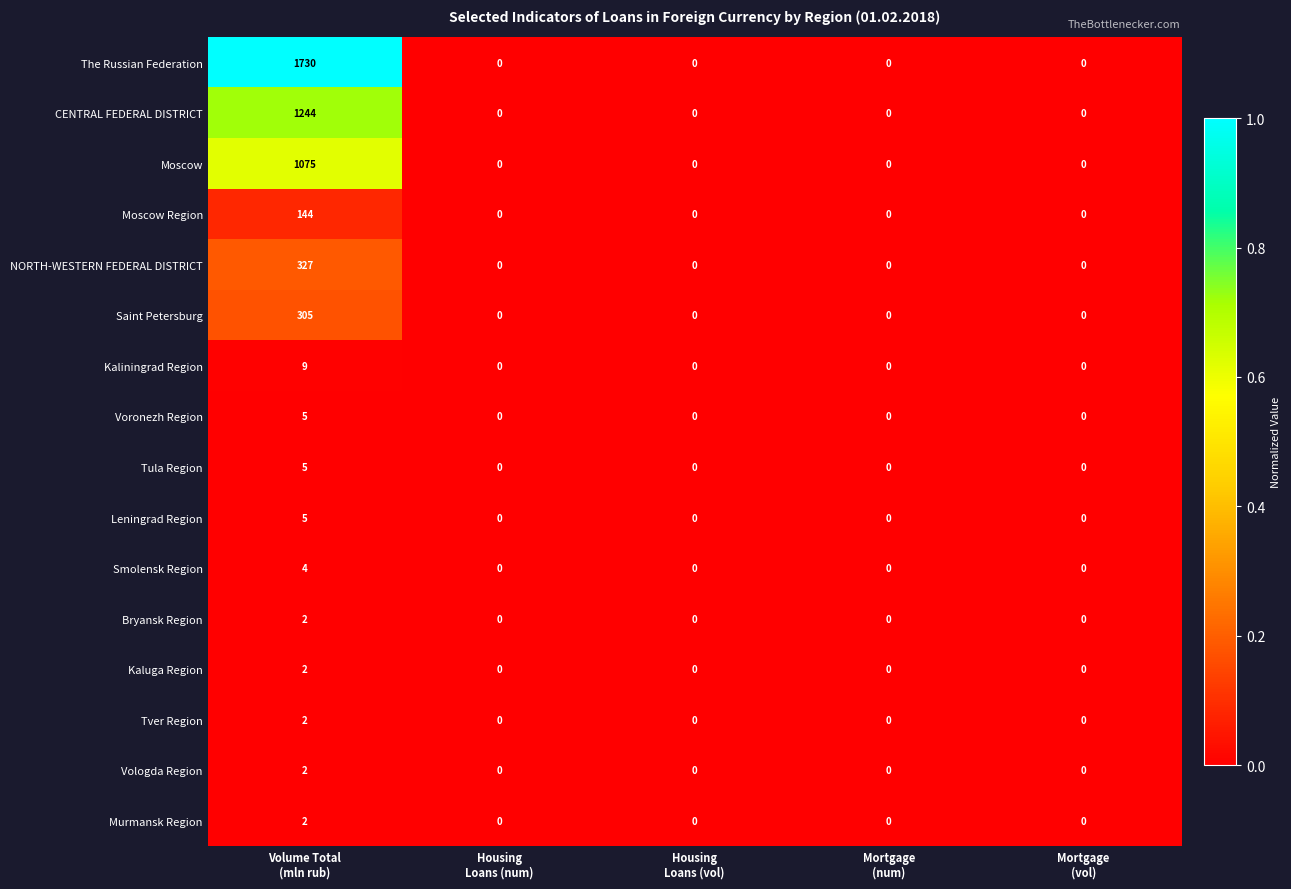

What is the maximum value shown in the chart?

1730